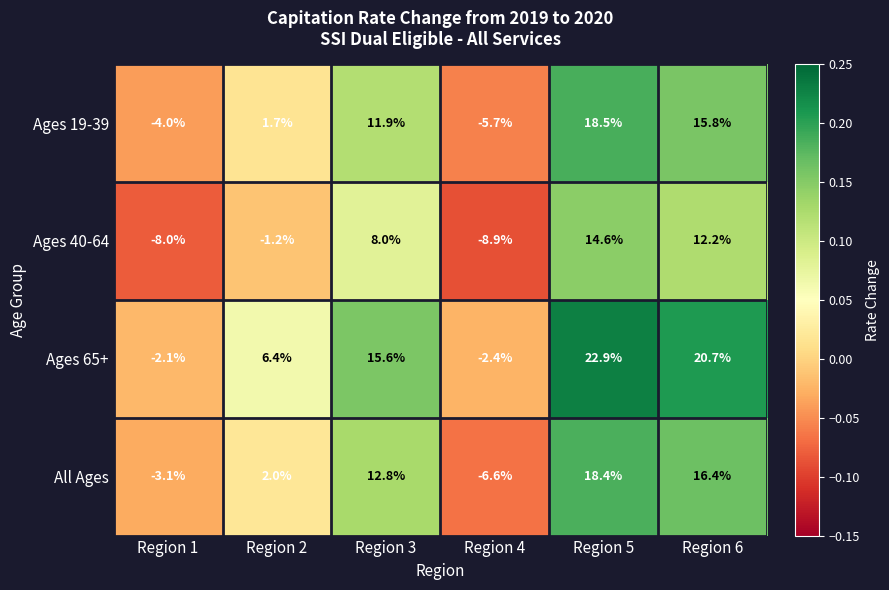

Which series has the widest spread of values?

Ages 65+